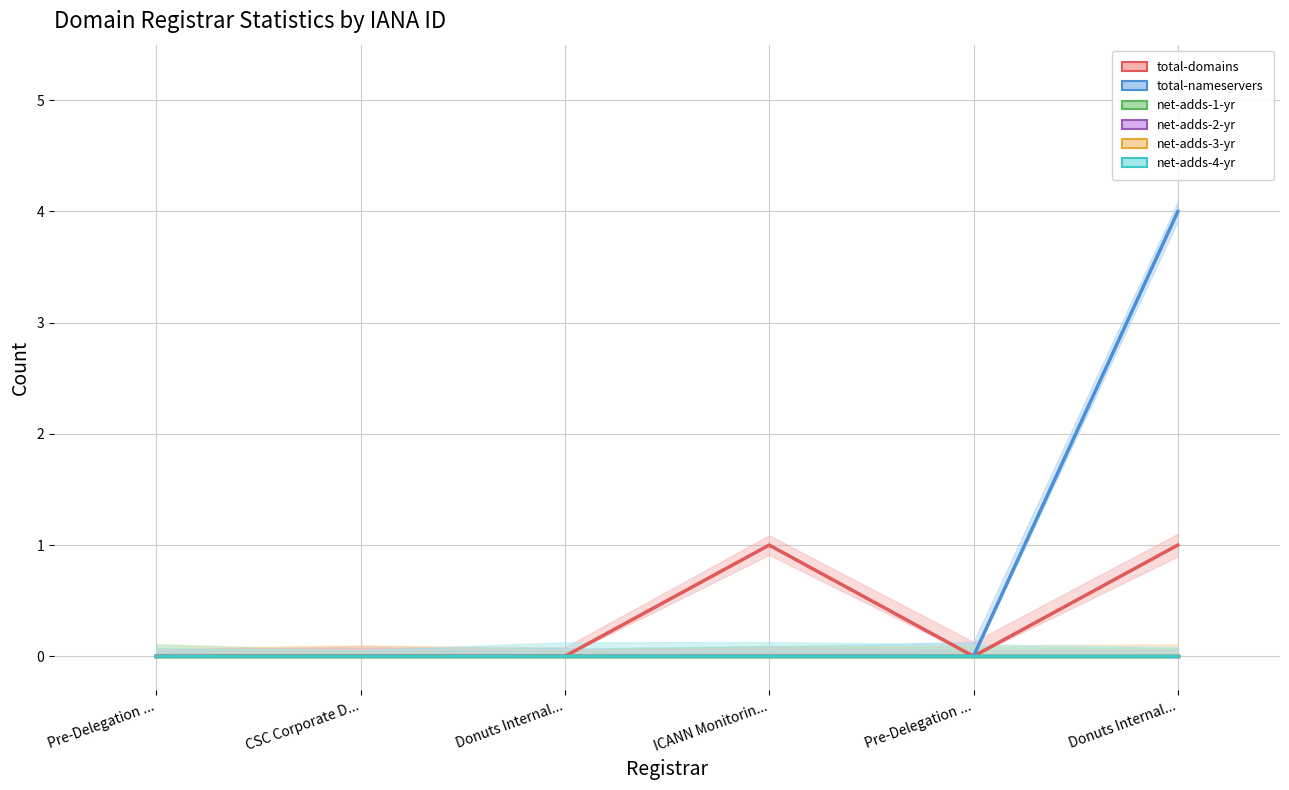

At which category is the sum across all series the highest?

Donuts Internal...